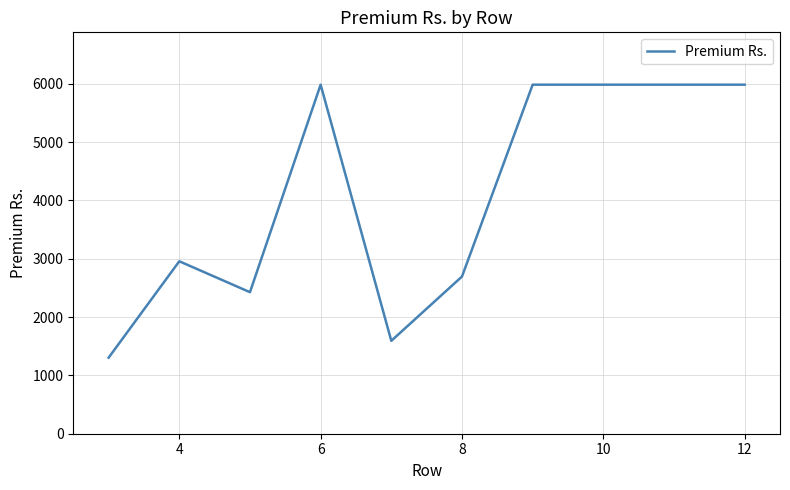

What is the difference between the maximum and minimum values?

4681